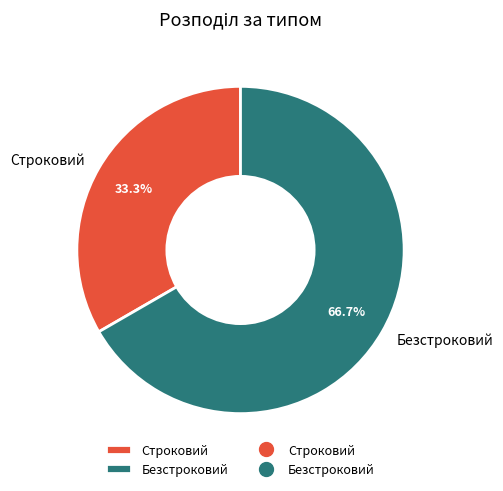

Do Безстроковий and Строковий together represent more than half of the pie?

Yes